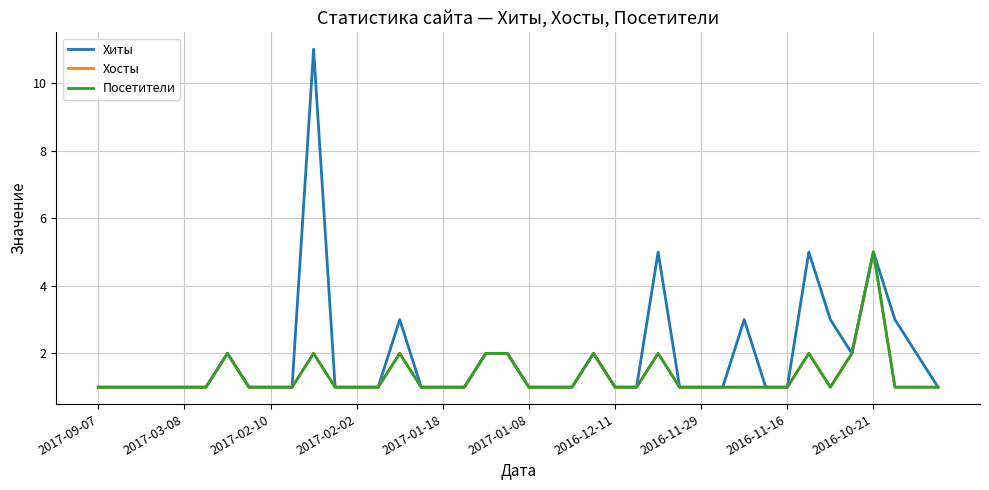

True or false: Хиты and Хосты intersect in this chart.

False